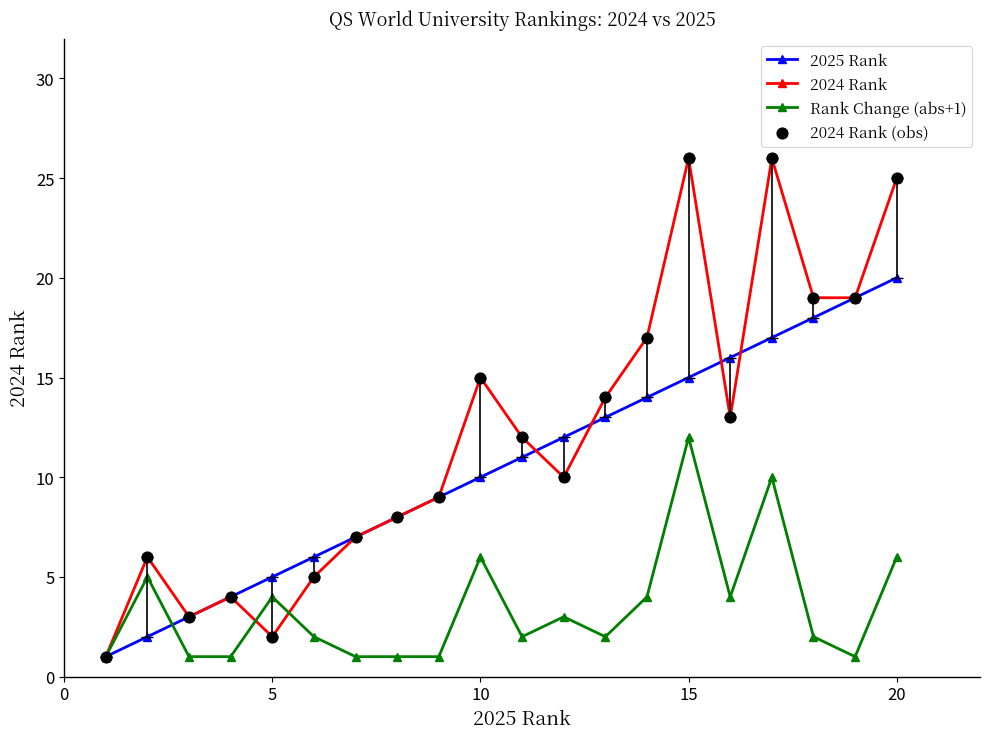

Which series has the largest range (max minus min)?

2024 Rank